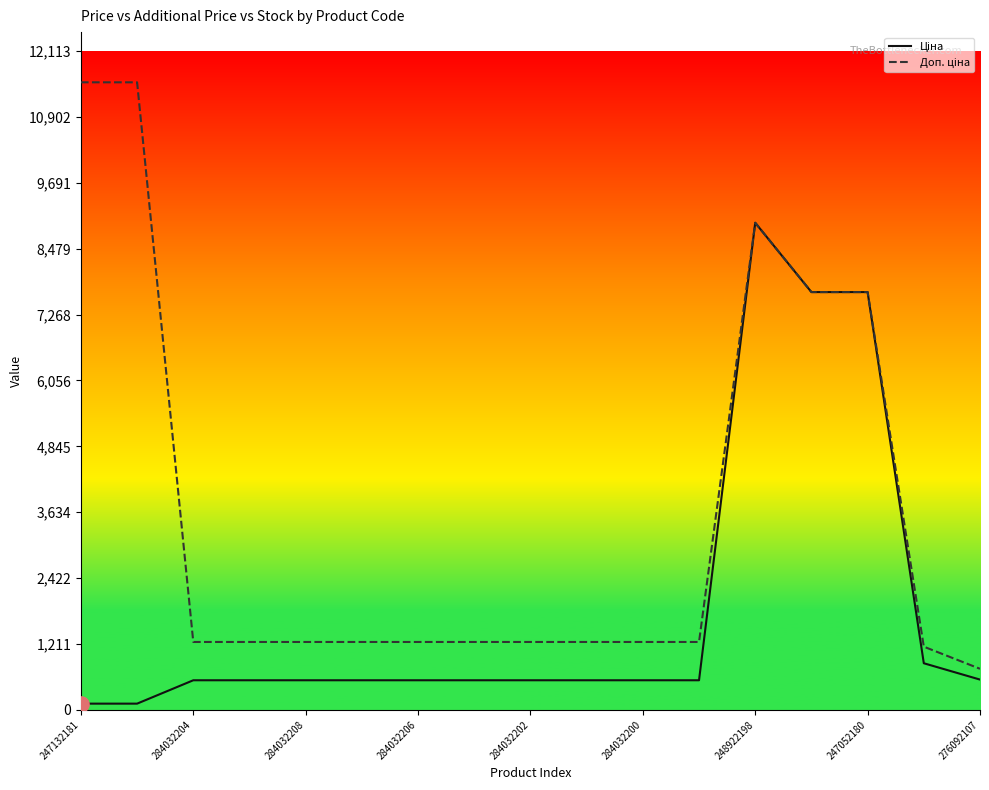

What is the greatest value displayed?

11537.0